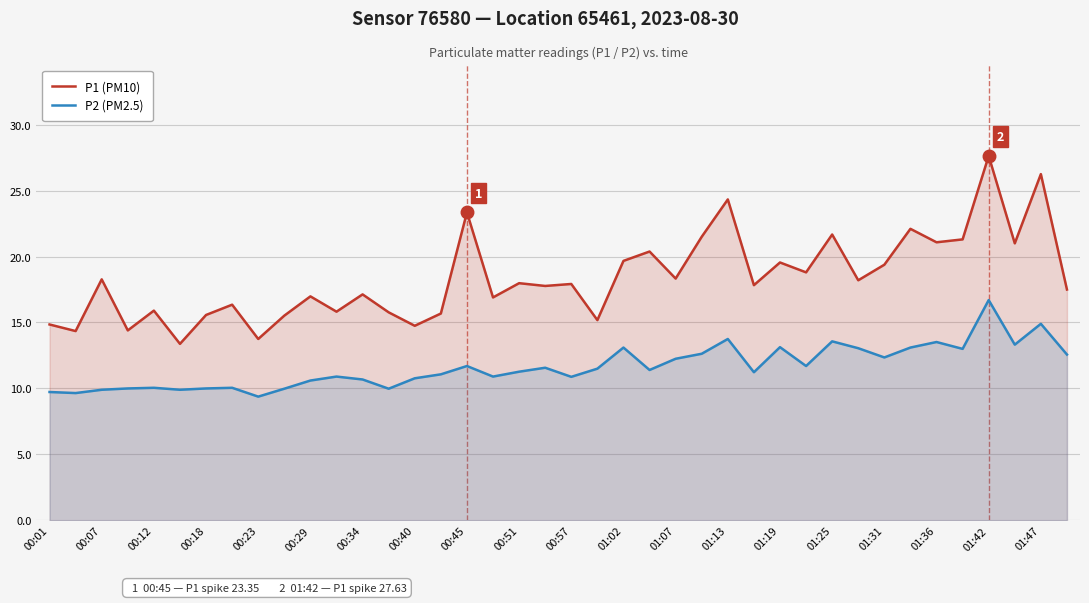

The P1 (PM10) series shows 19.4 at 01:31. True or false?

True